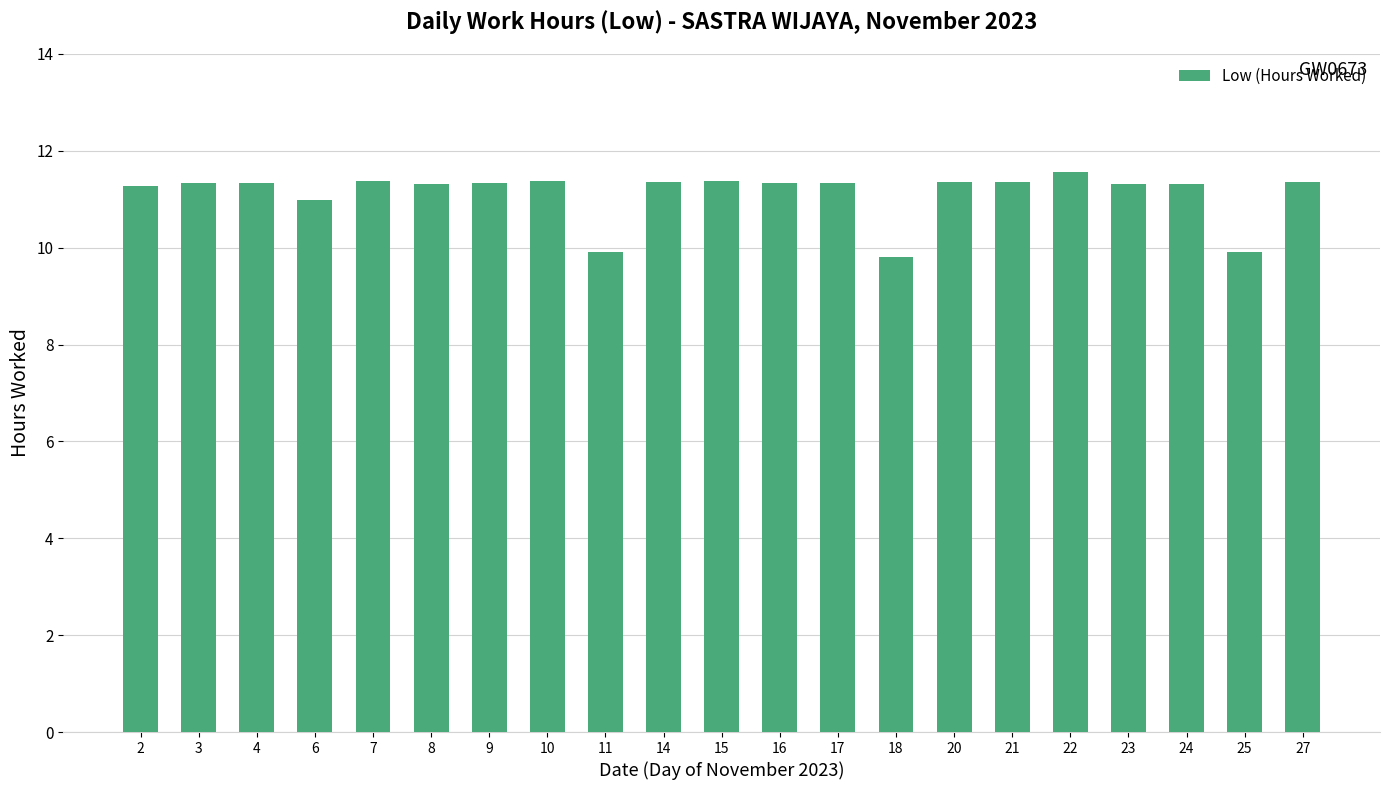

What is the value of the 9th bar from the left?

9.9